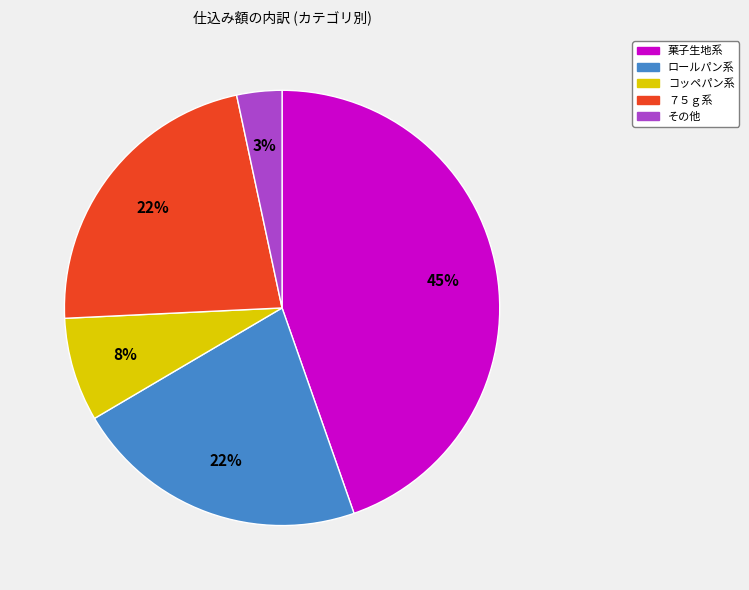

Is there any slice that represents more than half of the pie?

No